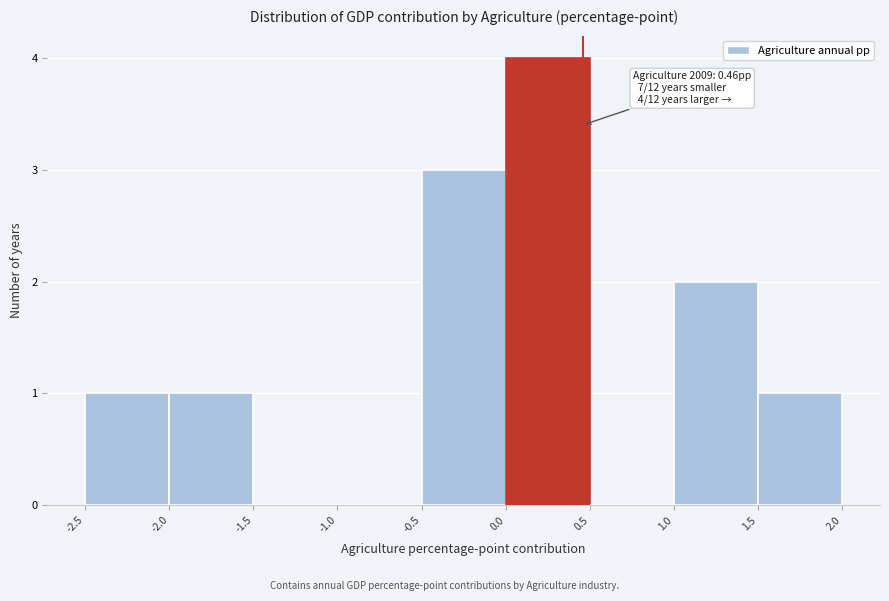

Over which range of the x-axis is the bar tallest?

0.0 to 0.5